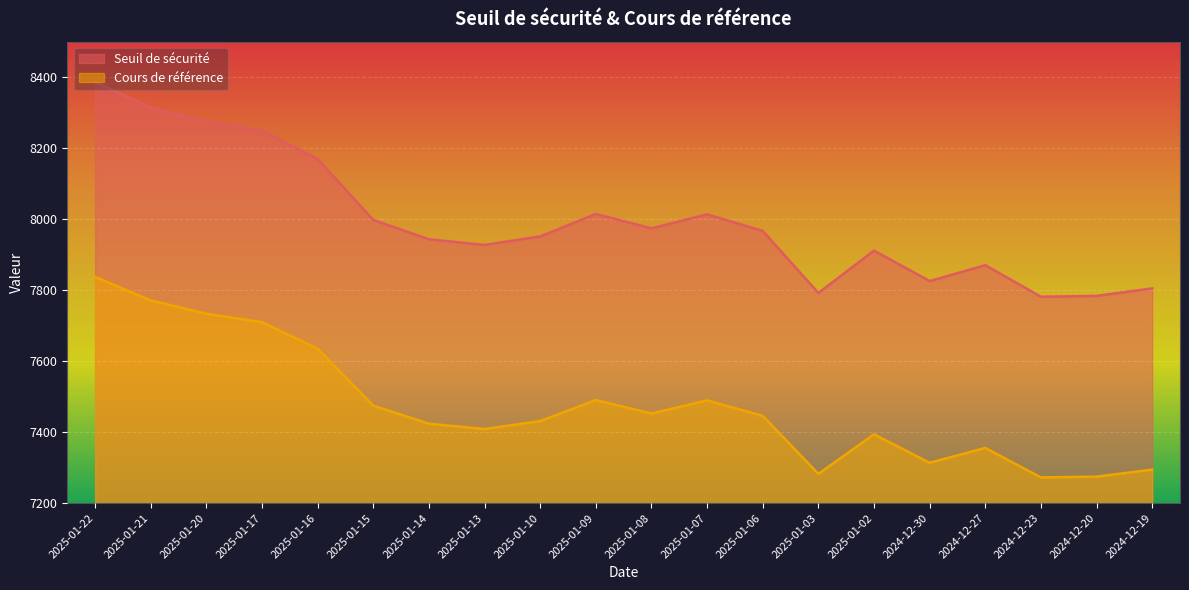

Reading left to right, list all the values displayed in this chart.

Seuil de sécurité: 8386.0	8314.9	8274.8	8249.4	8169.2	7997.8	7943.3	7927.2	7951.2	8014.6	7974.1	8013.6	7966.9	7792.0	7911.3	7825.5	7870.2	7781.4	7783.7	7805.0
Cours de référence: 7837.4	7770.9	7733.5	7709.8	7634.7	7474.6	7423.7	7408.6	7431.0	7490.3	7452.4	7489.4	7445.7	7282.2	7393.8	7313.6	7355.4	7272.3	7274.5	7294.4